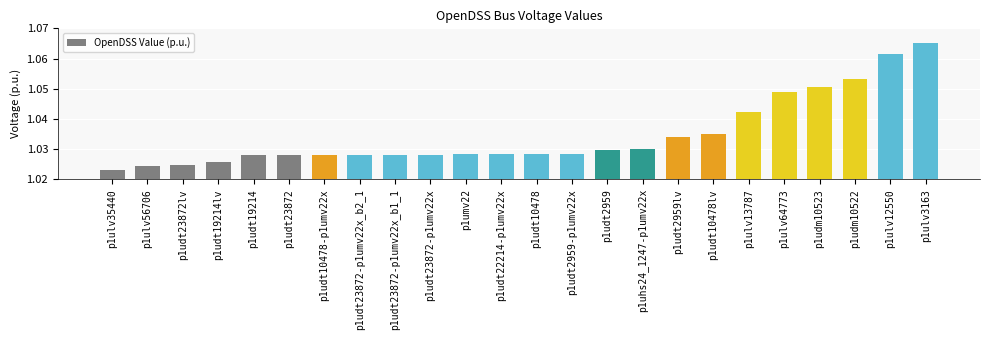

Is it true that the value at p1udt2959 is 0.7?

False